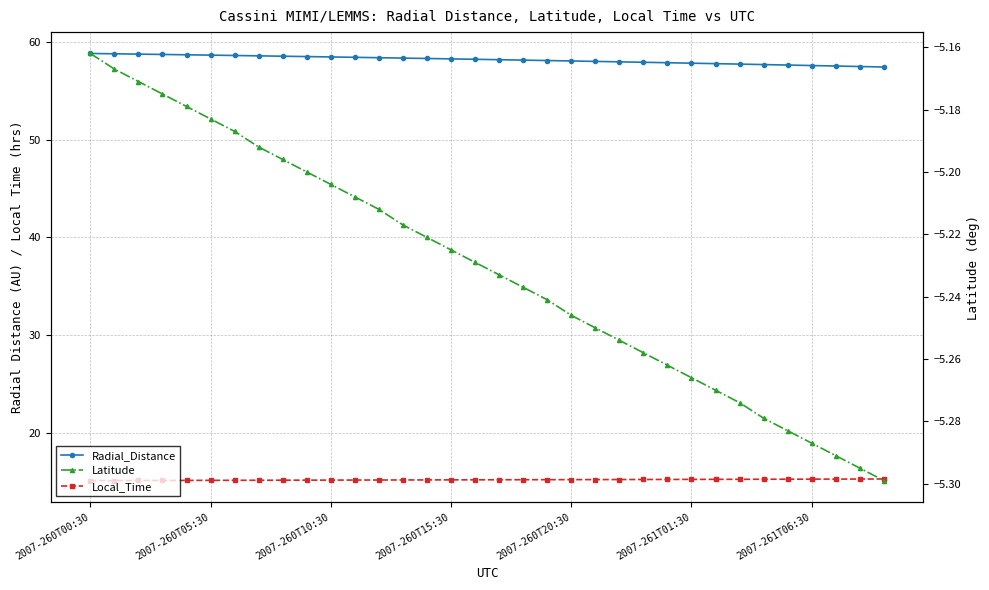

Between 12 and 15, which is larger?

12